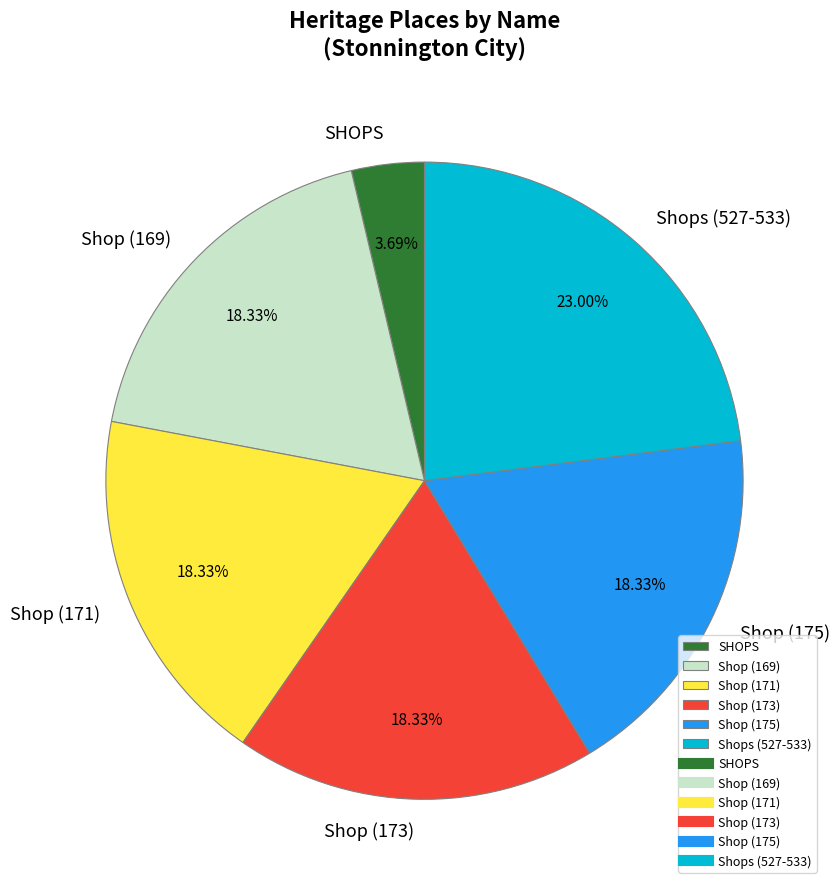

Between SHOPS and Shop (169), which is larger?

Shop (169)